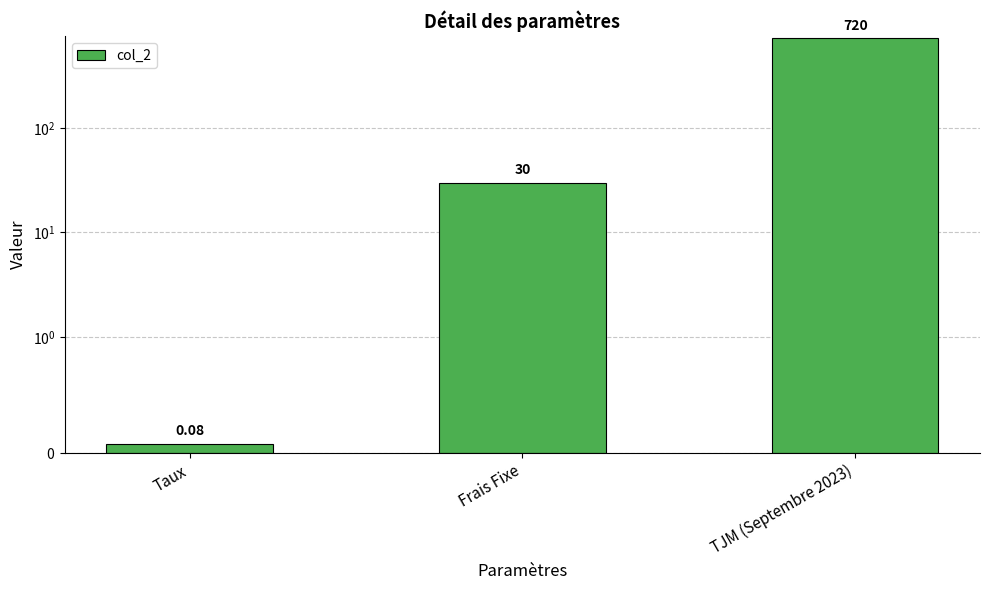

The value at Frais Fixe is 30.0. True or false?

True